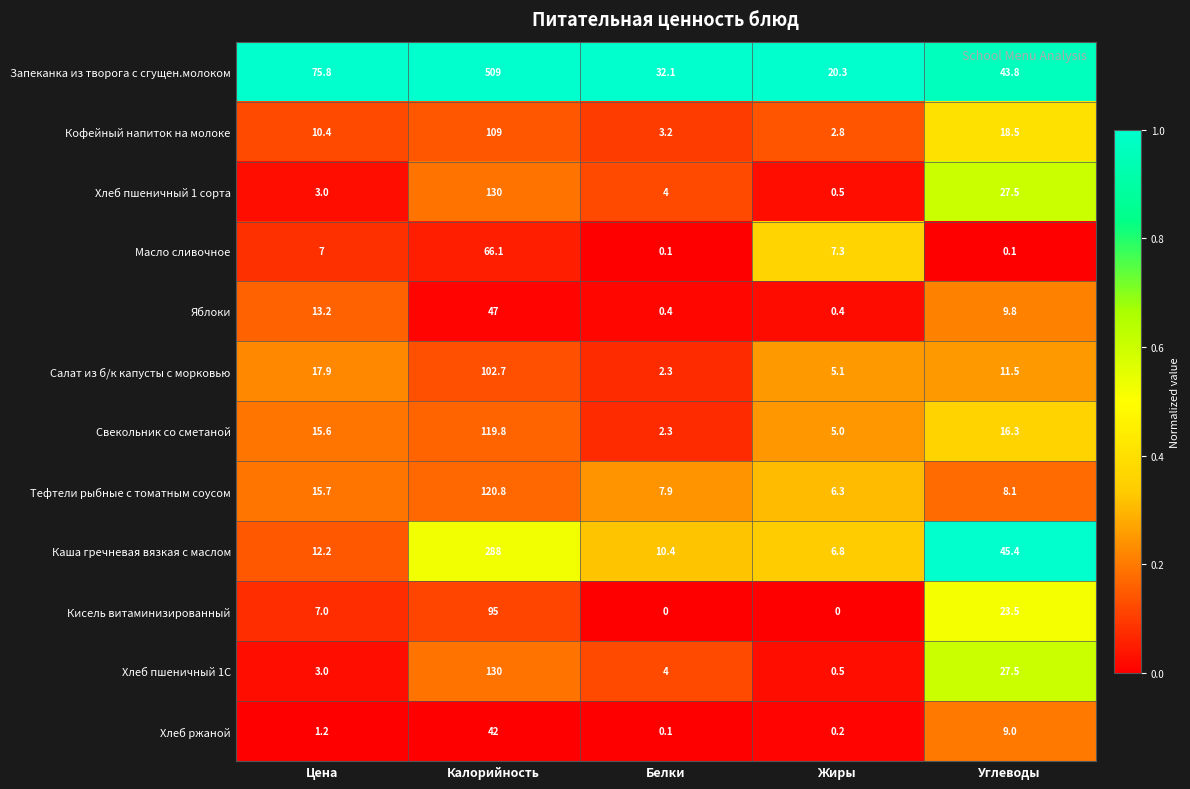

At how many categories does at least one series exceed 9?

5